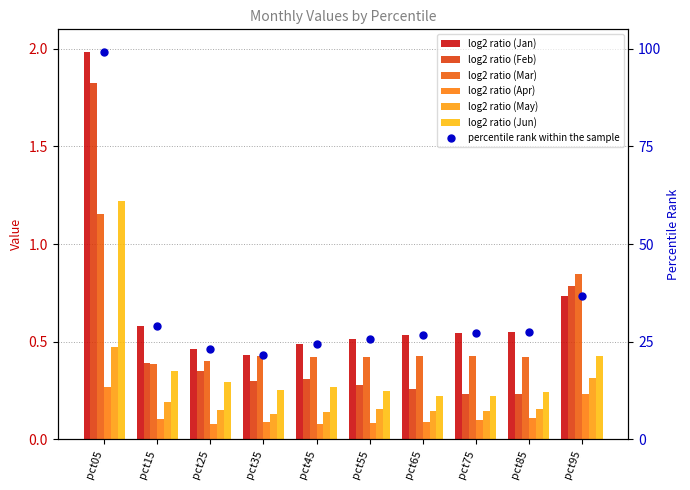

Which series has the widest spread of Y values?

Jan